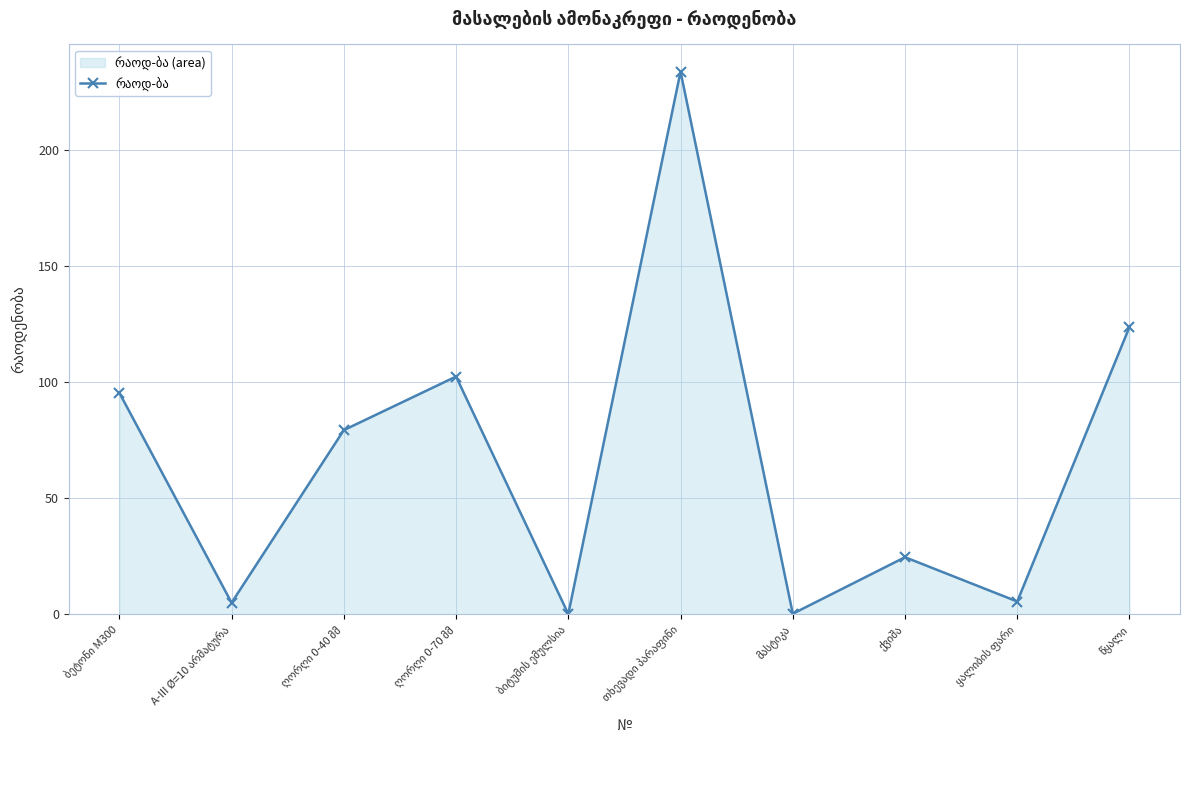

How many series are shown in this chart?

1